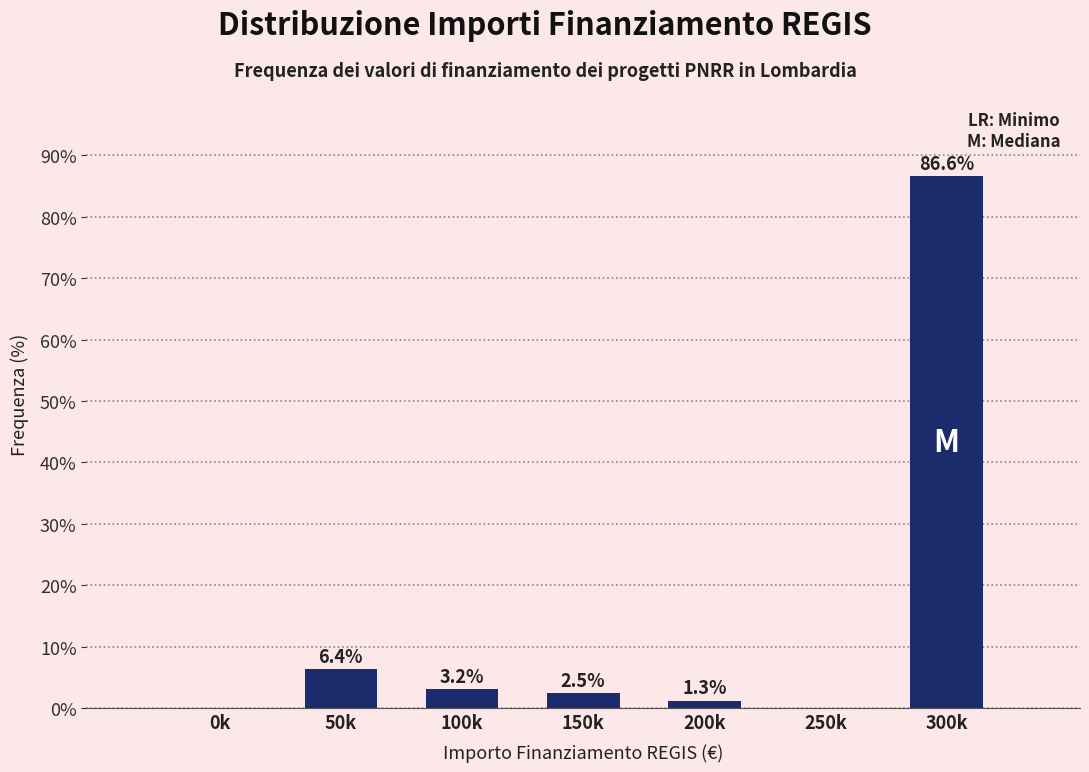

Reading left to right, list all the values displayed in this chart.

0k=0.0	50k=6.4	100k=3.2	150k=2.5	200k=1.3	250k=0.0	300k=86.6